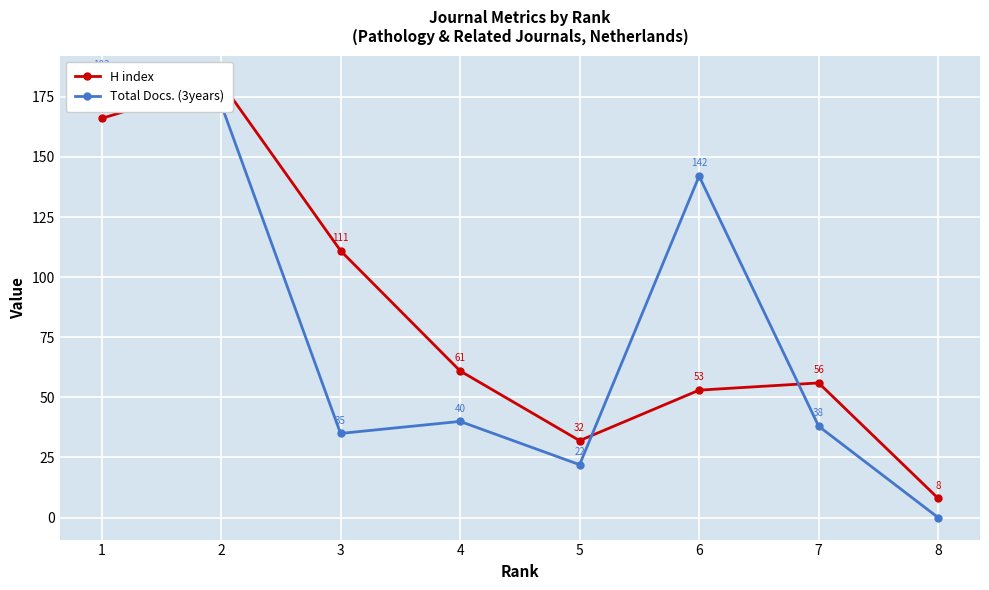

Reading right to left, list all the values displayed in this chart.

H index: 8=8	7=56	6=53	5=32	4=61	3=111	2=181	1=166
Total Docs. (3years): 8=0	7=38	6=142	5=22	4=40	3=35	2=172	1=183